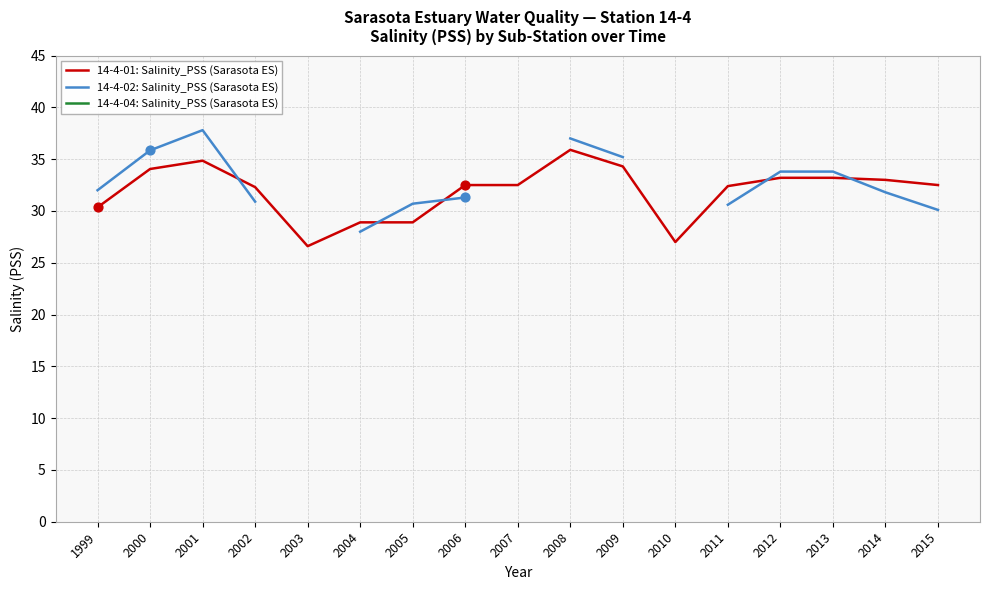

Which series has the largest total across all categories?

14-4-01: Salinity_PSS (Sarasota ES)